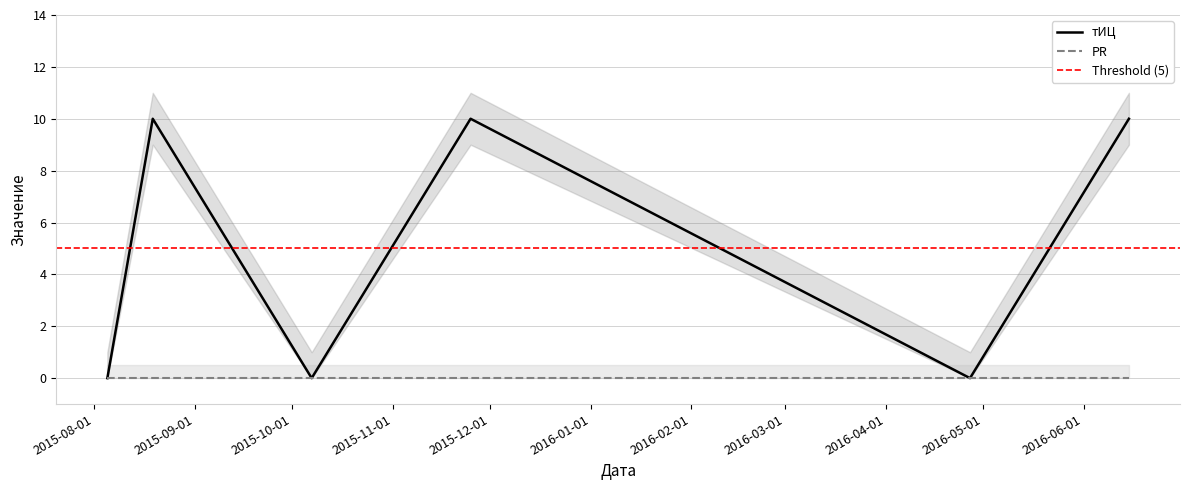

How many categories are shown in the chart?

6